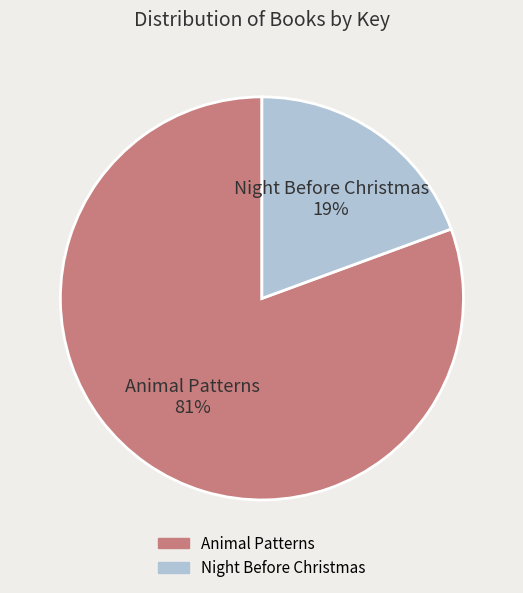

Do Night Before Christmas 19% and Animal Patterns 81% together represent more than half of the pie?

Yes